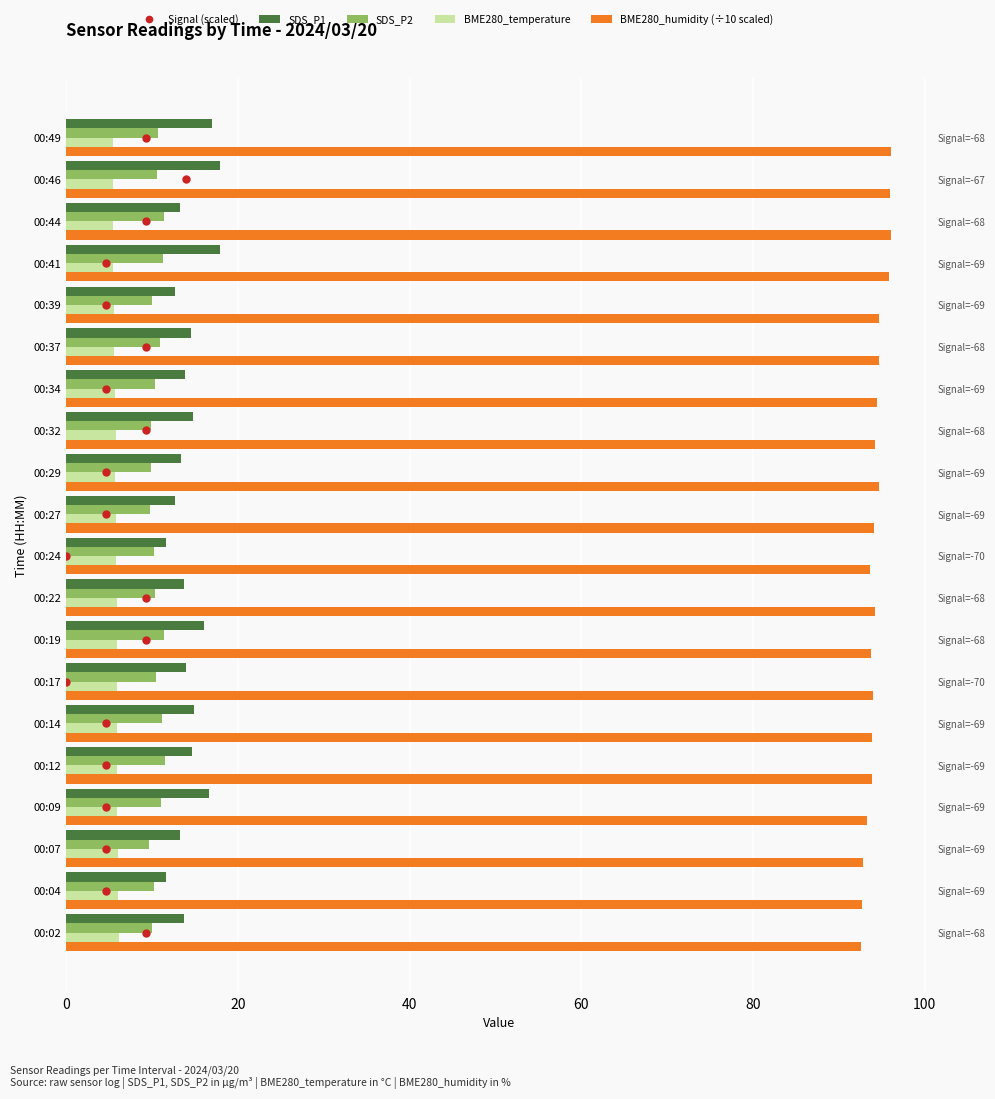

What is the value of the BME280_temperature bar at the 4th from the left?

6.0